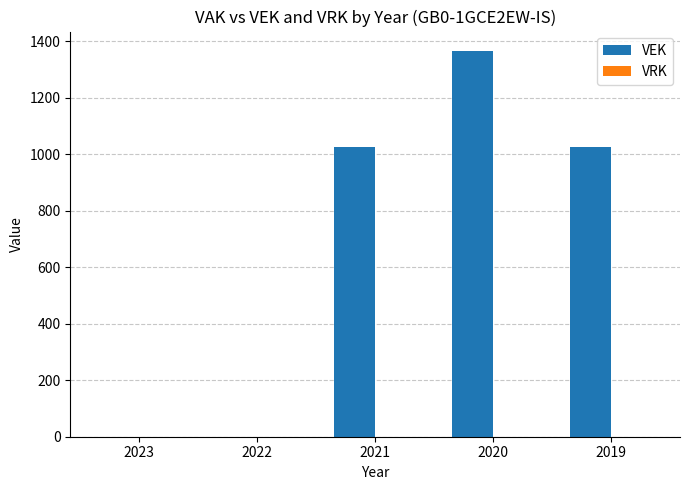

What is the sum of the values at 2019 and 2021?

2048